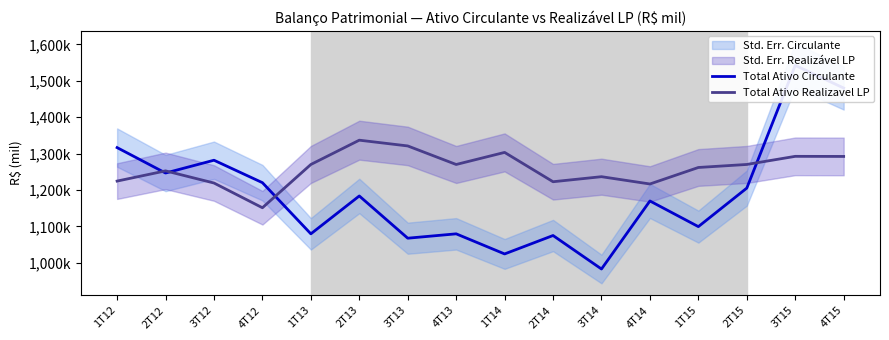

What is the average value of the Total Ativo Realizavel LP series?

1258841